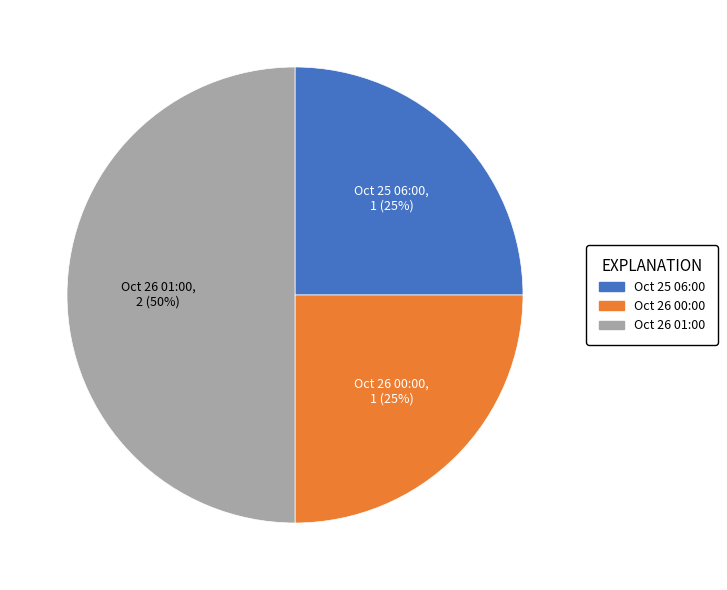

To the nearest percent, what is the average slice percentage?

33%